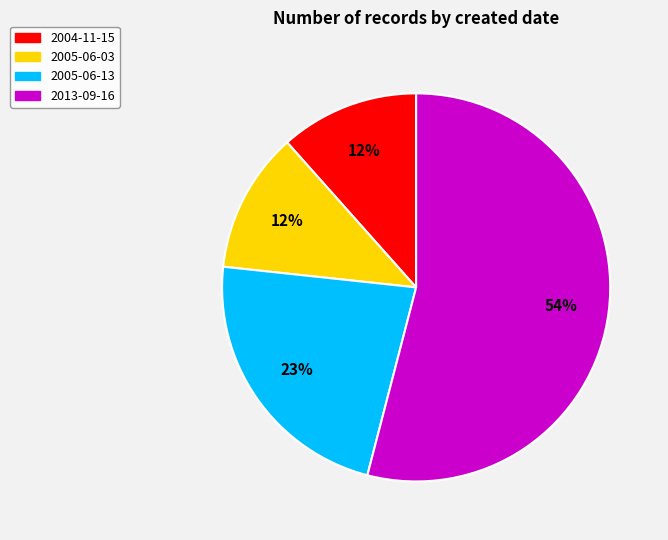

To the nearest percent, what is the difference between the largest and smallest slice percentages?

42%